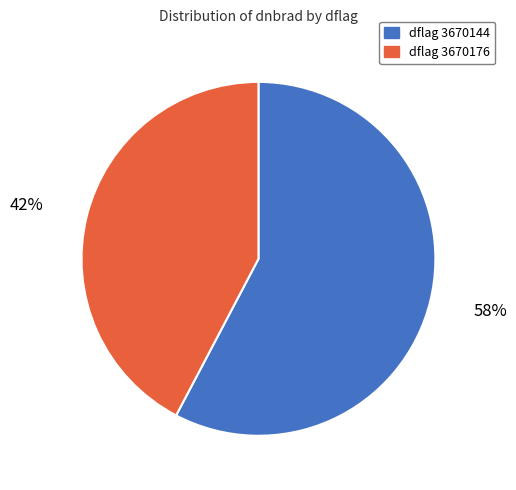

Count the number of slices in the pie.

2